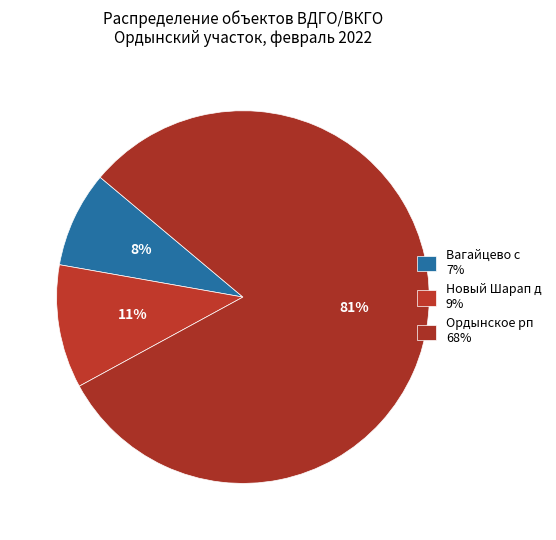

Combined, do Новый Шарап д and Вагайцево с account for over 50%?

No